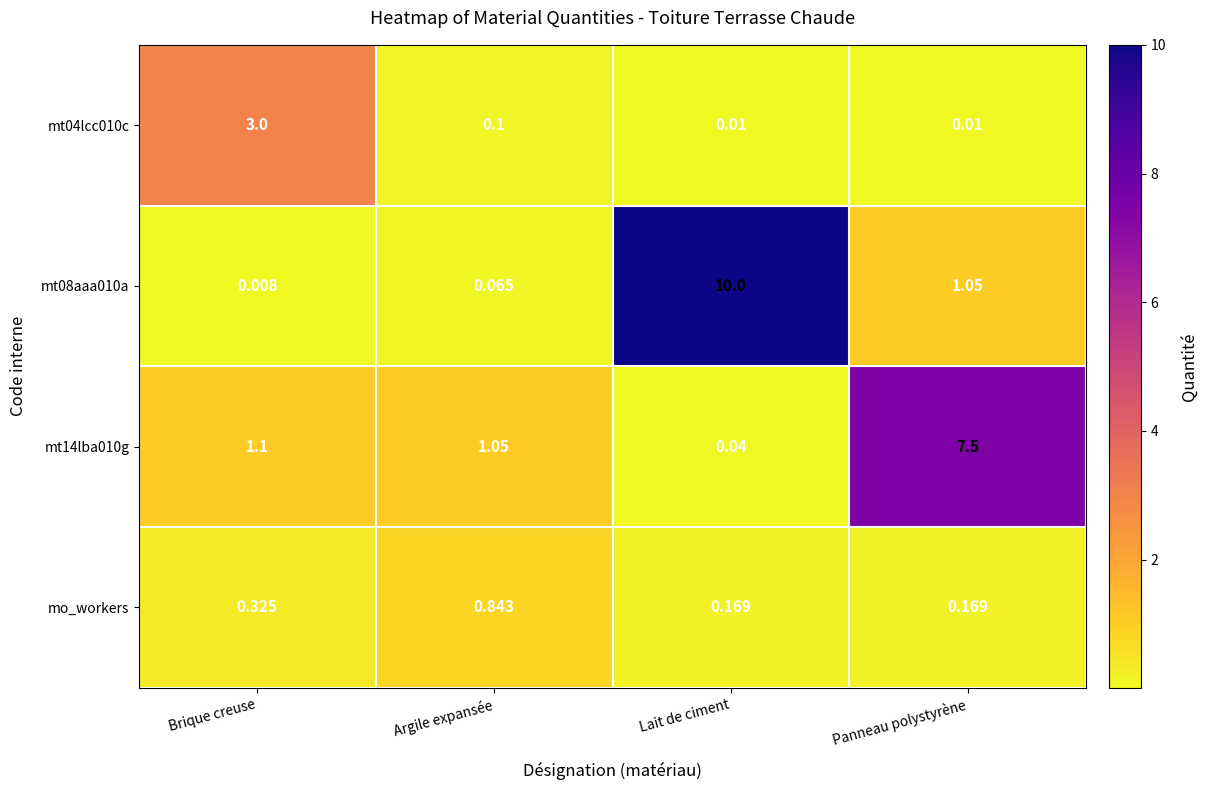

Is the value of mt14lba010g at Brique creuse greater than the value of mt04lcc010c at Argile expansée?

Yes